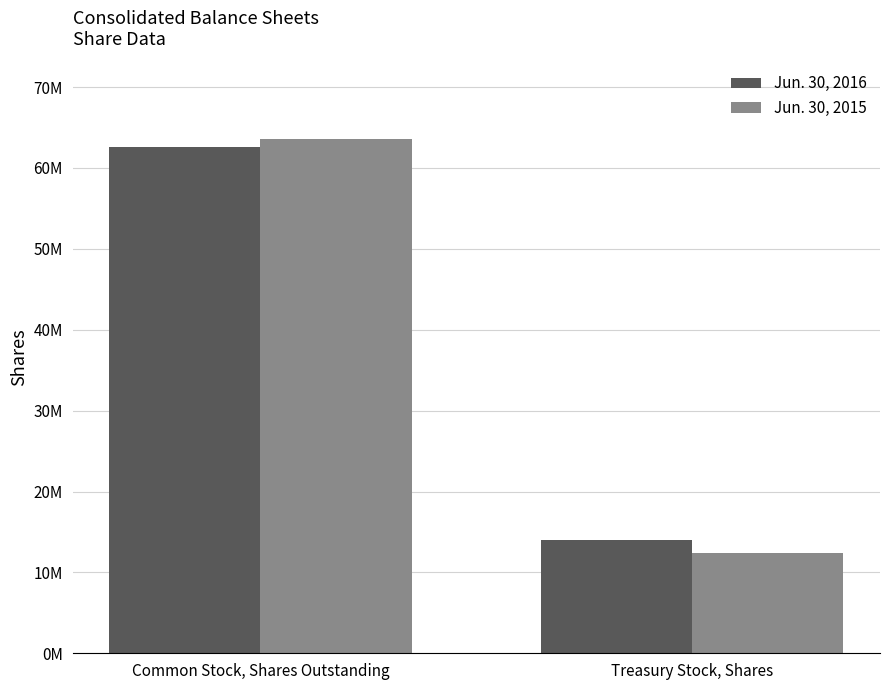

Are the bars grouped side by side (vs. stacked)?

Yes